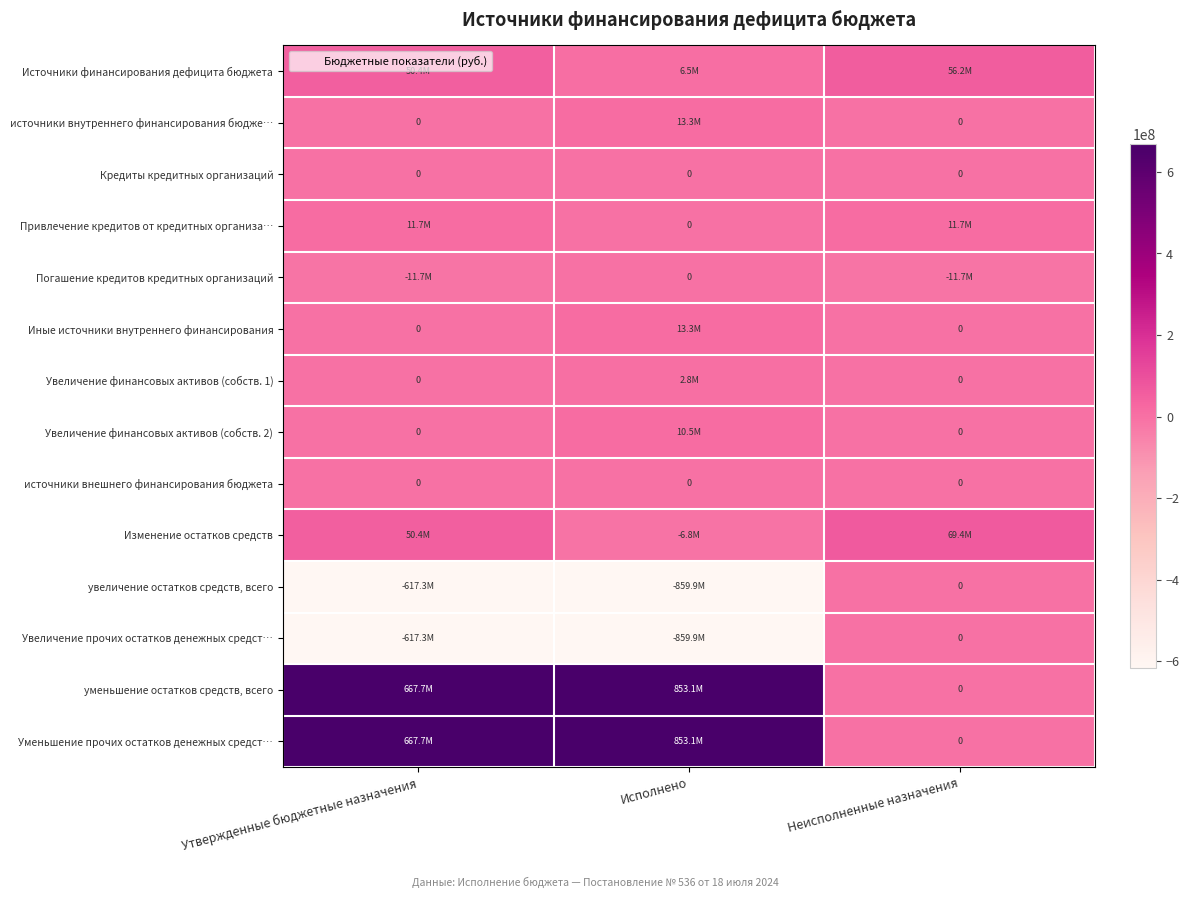

What is the difference between the Иные источники внутреннего финансирования values at Неисполненные назначения and Исполнено?

13267857.4